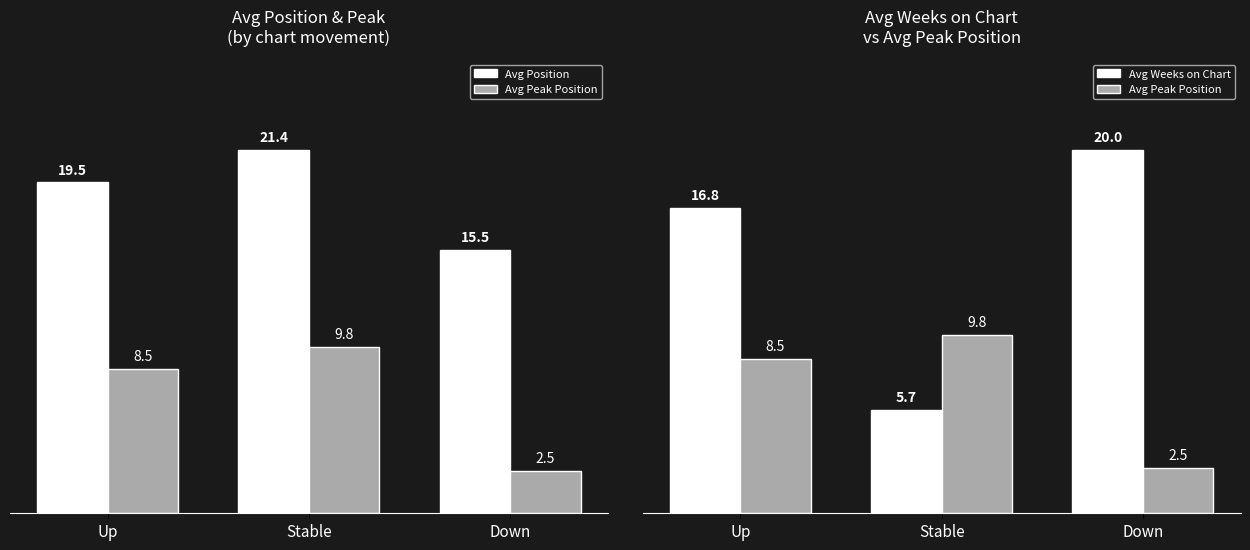

What is the difference between the maximum and minimum values in the Avg Weeks on Chart series?

14.3